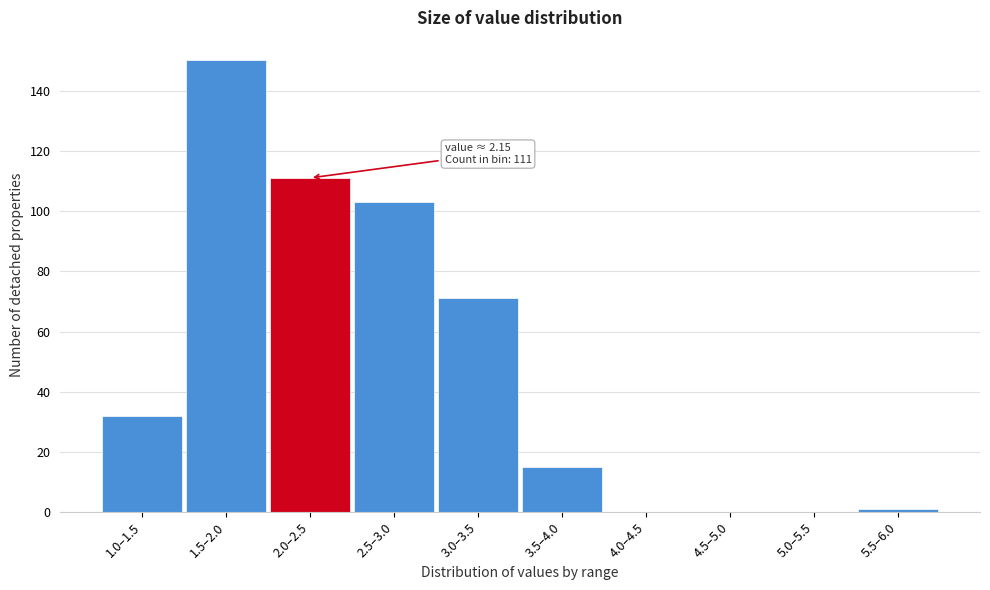

Reading left to right, transcribe all the data shown in this chart.

1.0–1.5=32	1.5–2.0=150	2.0–2.5=111	2.5–3.0=103	3.0–3.5=71	3.5–4.0=15	4.0–4.5=0	4.5–5.0=0	5.0–5.5=0	5.5–6.0=1